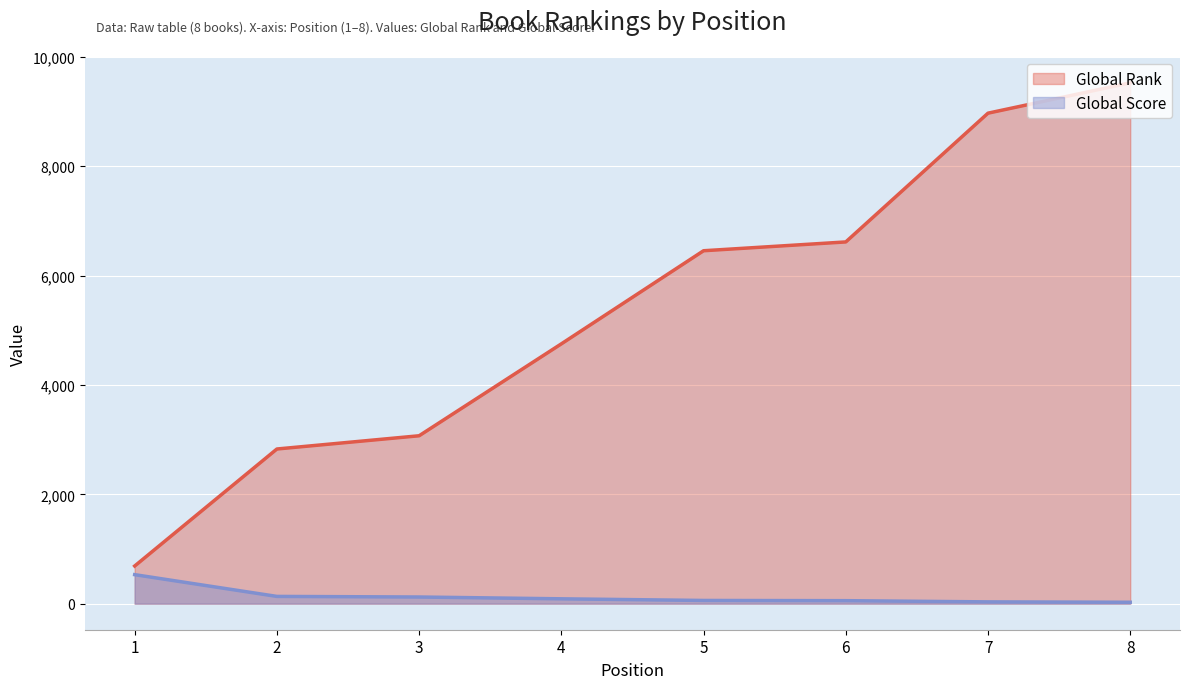

Is the value of Global Score at 5 greater than the value of Global Rank at 6?

No